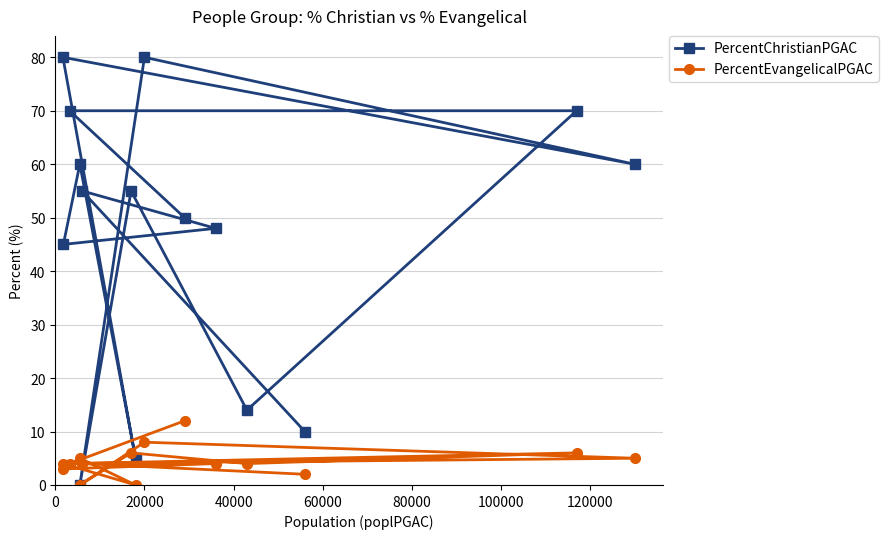

Which series has the largest total across all categories?

PercentChristianPGAC